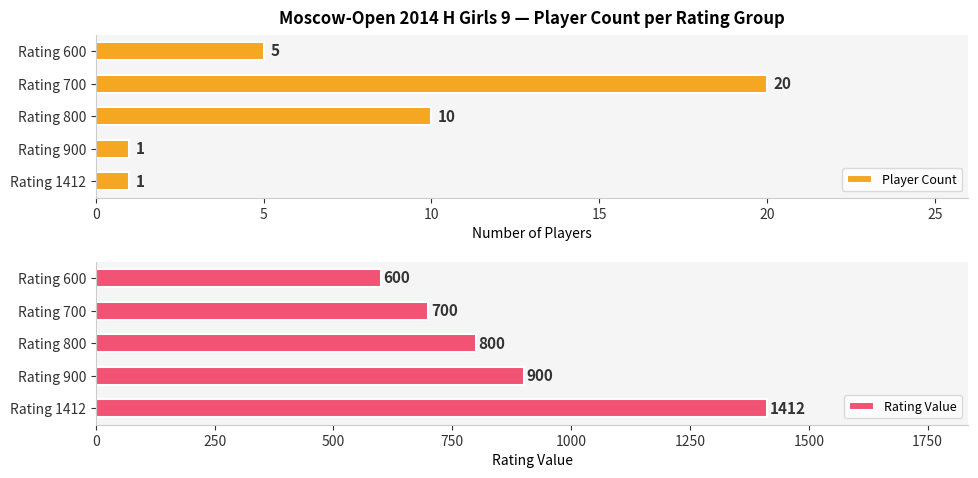

What is the highest value of the Player Count series?

20